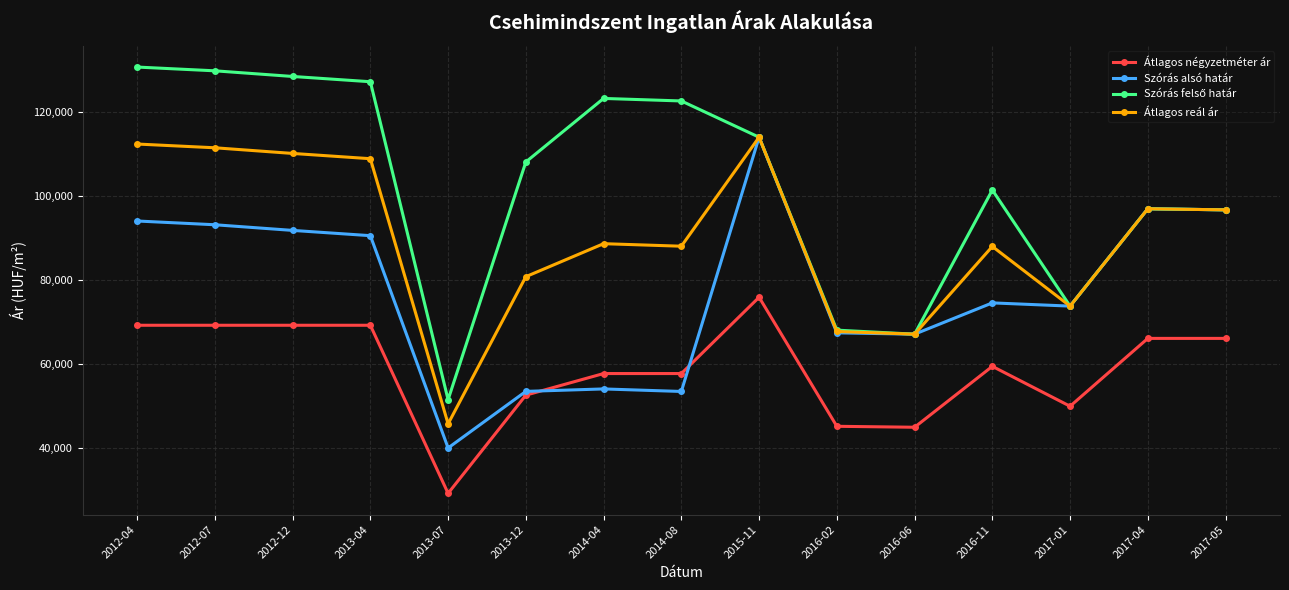

True or false: Szórás alsó határ has more than 1 interior local peaks.

True